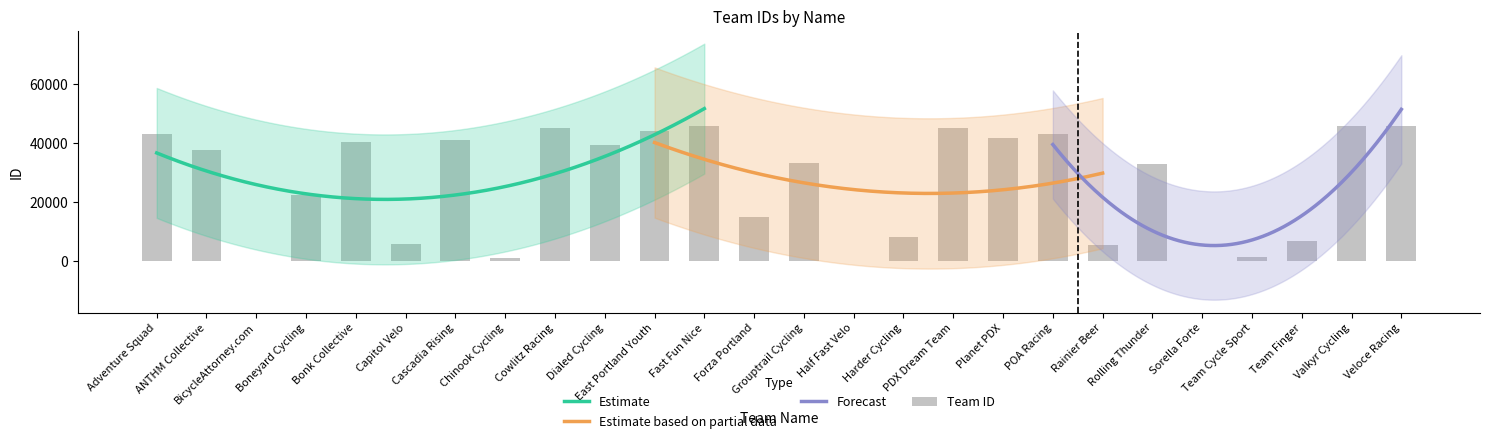

Reading right to left, what are all the values shown in this chart?

Veloce Racing=45740	Valkyr Cycling=45732	Team Finger=6834	Team Cycle Sport=1182	Sorella Forte=52	Rolling Thunder=32764	Rainier Beer=5302	POA Racing=43210	Planet PDX=41809	PDX Dream Team=44954	Harder Cycling=8272	Half Fast Velo=22	Grouptrail Cycling=33293	Forza Portland=15041	Fast Fun Nice=45747	East Portland Youth=44149	Dialed Cycling=39195	Cowlitz Racing=44963	Chinook Cycling=986	Cascadia Rising=40948	Capitol Velo=5615	Bonk Collective=40417	Boneyard Cycling=22435	BicycleAttorney.com=32	ANTHM Collective=37544	Adventure Squad=43222